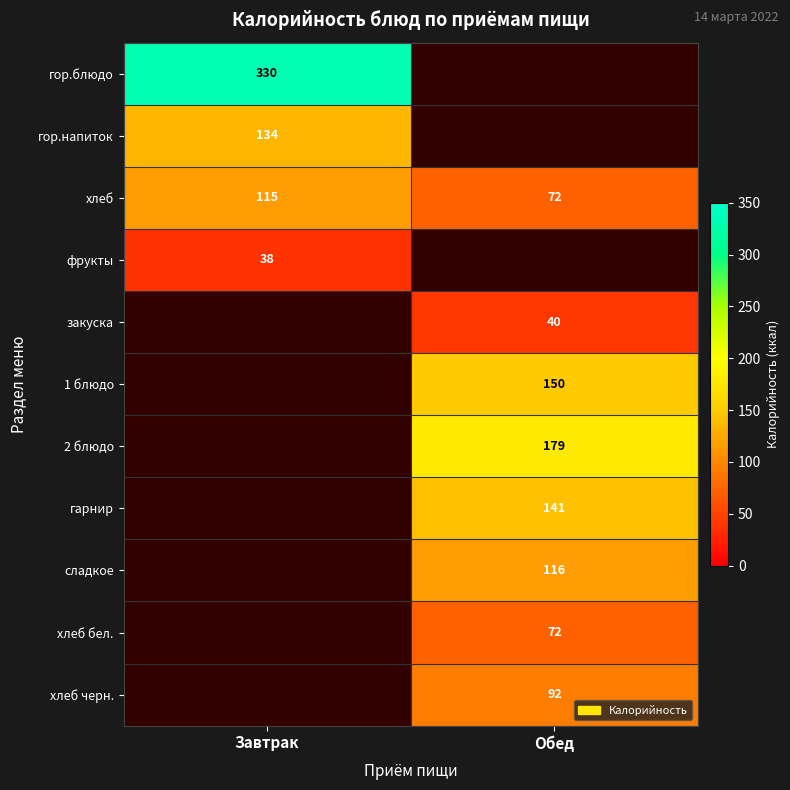

Where is хлеб nearest to the value 93?

Обед